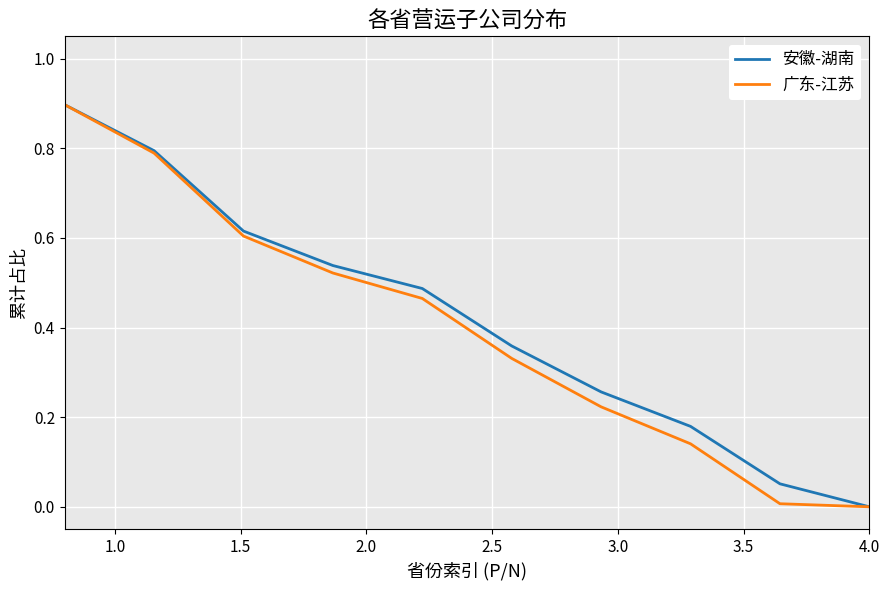

What is the maximum value shown in the chart?

0.9